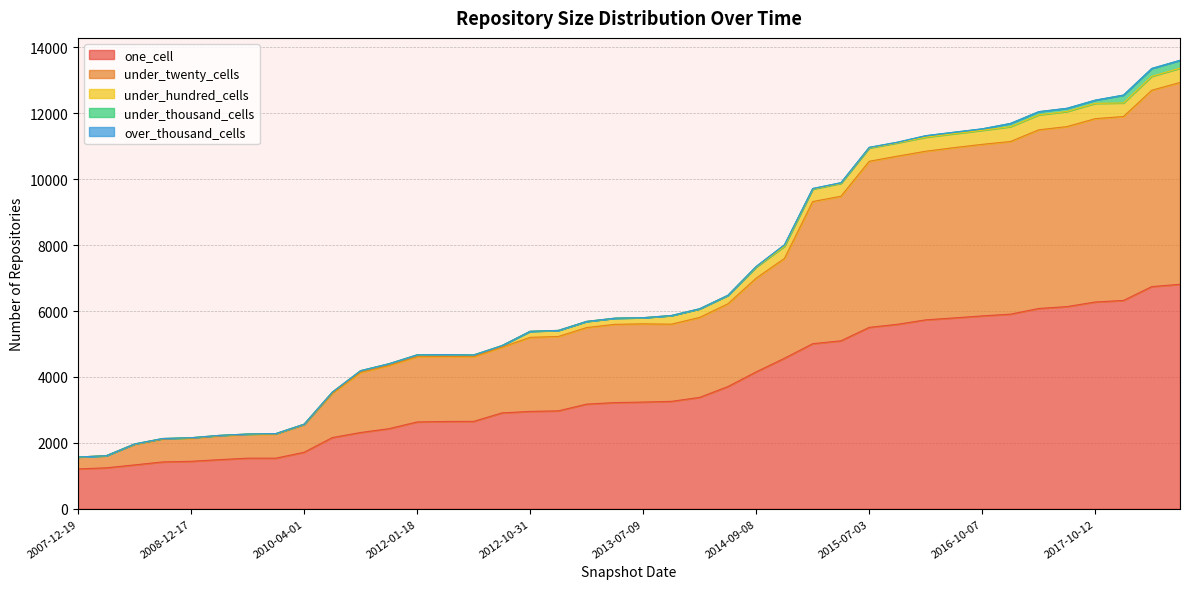

Does the chart have visible grid lines?

Yes